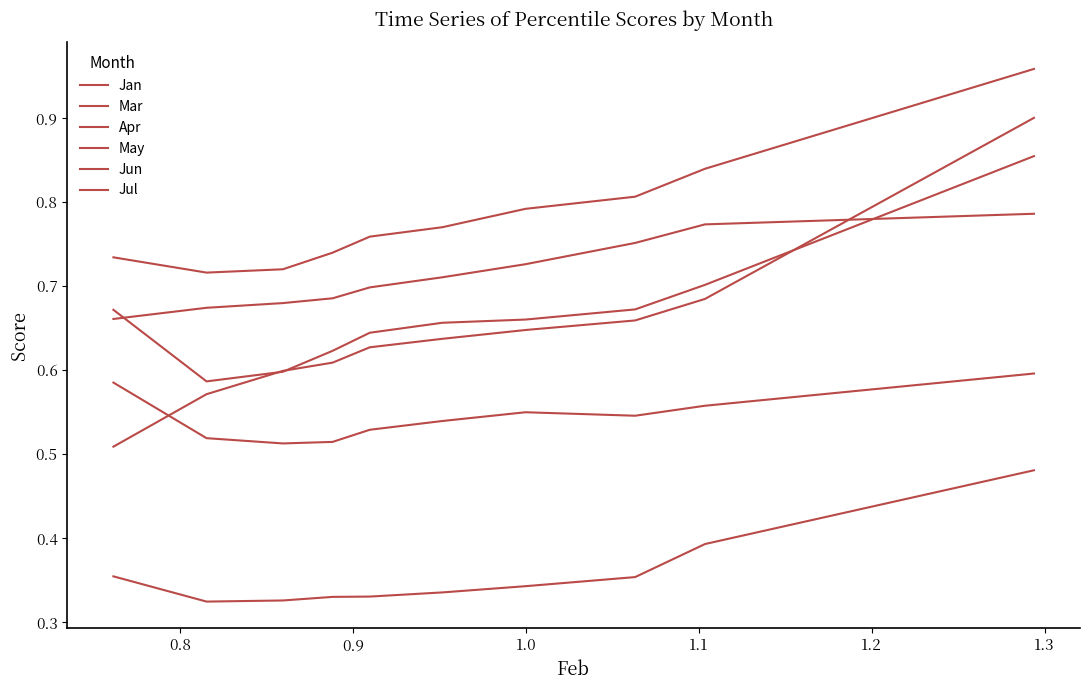

What is the sum of all Jan values?

5.5